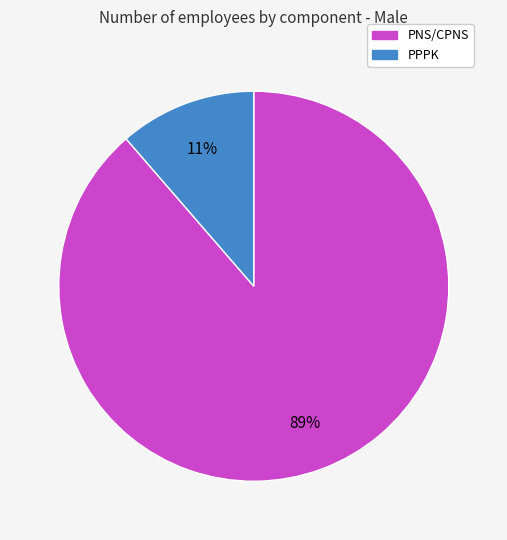

Which has a higher value, PPPK or PNS/CPNS?

PNS/CPNS